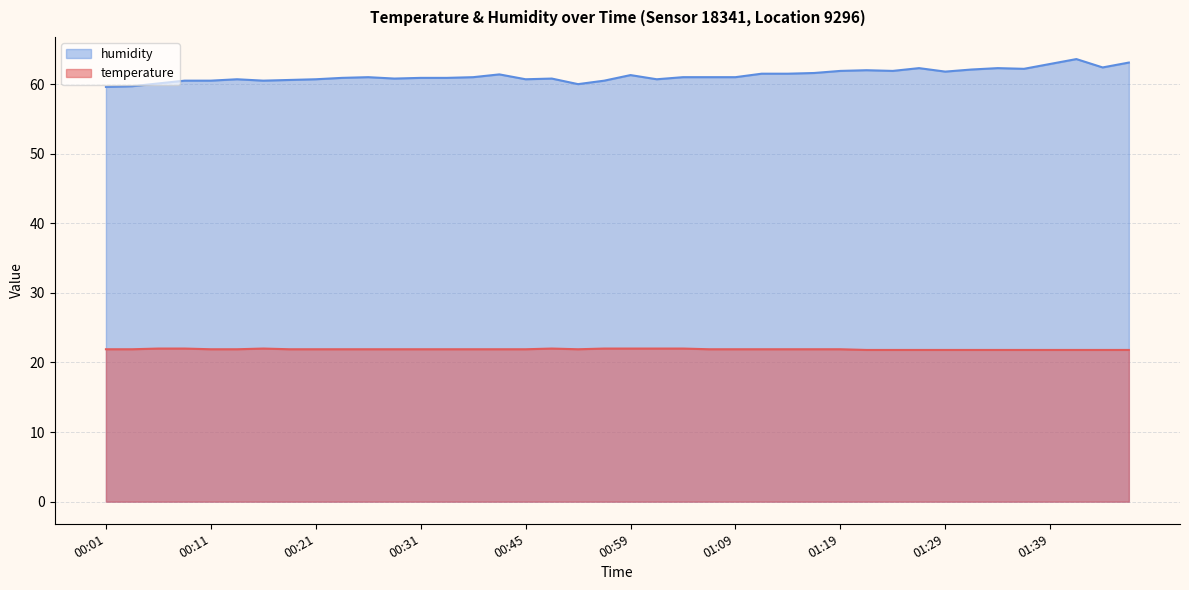

Reading left to right, transcribe all the data shown in this chart.

temperature: 00:01=21.9	00:03=21.9	00:06=22.0	00:09=22.0	00:11=21.9	00:14=21.9	00:16=22.0	00:19=21.9	00:21=21.9	00:24=21.9	00:26=21.9	00:29=21.9	00:31=21.9	00:34=21.9	00:36=21.9	00:43=21.9	00:45=21.9	00:48=22.0	00:50=21.9	00:53=22.0	00:59=22.0	01:01=22.0	01:04=22.0	01:06=21.9	01:09=21.9	01:12=21.9	01:14=21.9	01:17=21.9	01:19=21.9	01:22=21.8	01:24=21.8	01:27=21.8	01:29=21.8	01:32=21.8	01:34=21.8	01:37=21.8	01:39=21.8	01:42=21.8	01:44=21.8	01:47=21.8
humidity: 00:01=59.6	00:03=59.7	00:06=60.1	00:09=60.5	00:11=60.5	00:14=60.7	00:16=60.5	00:19=60.6	00:21=60.7	00:24=60.9	00:26=61.0	00:29=60.8	00:31=60.9	00:34=60.9	00:36=61.0	00:43=61.4	00:45=60.7	00:48=60.8	00:50=60.0	00:53=60.5	00:59=61.3	01:01=60.7	01:04=61.0	01:06=61.0	01:09=61.0	01:12=61.5	01:14=61.5	01:17=61.6	01:19=61.9	01:22=62.0	01:24=61.9	01:27=62.3	01:29=61.8	01:32=62.1	01:34=62.3	01:37=62.2	01:39=62.9	01:42=63.6	01:44=62.4	01:47=63.1